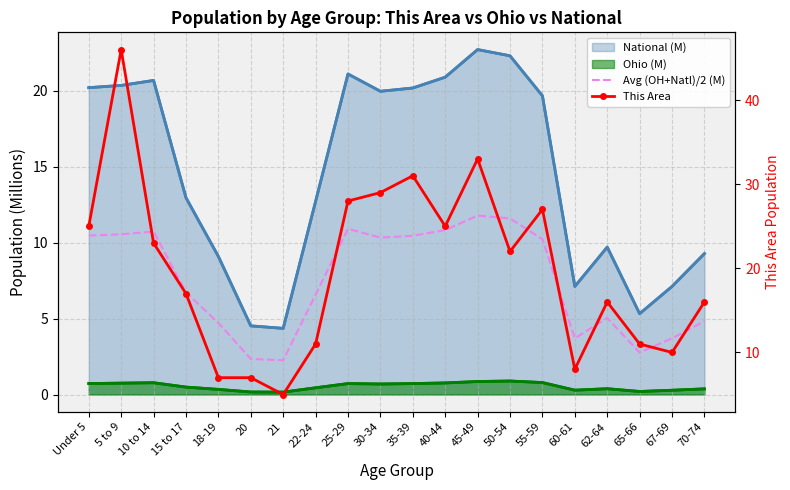

What is the total value across all series at 25-29?

60.7